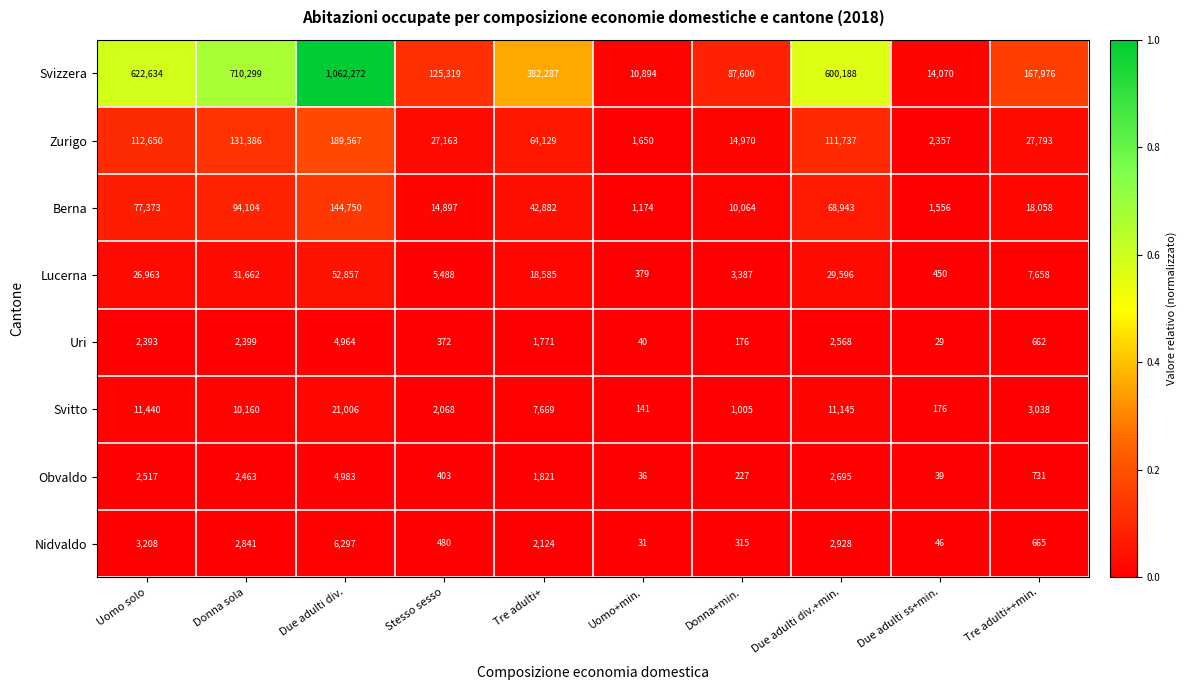

The value of Berna at Due adulti div. is 58589. True or false?

False